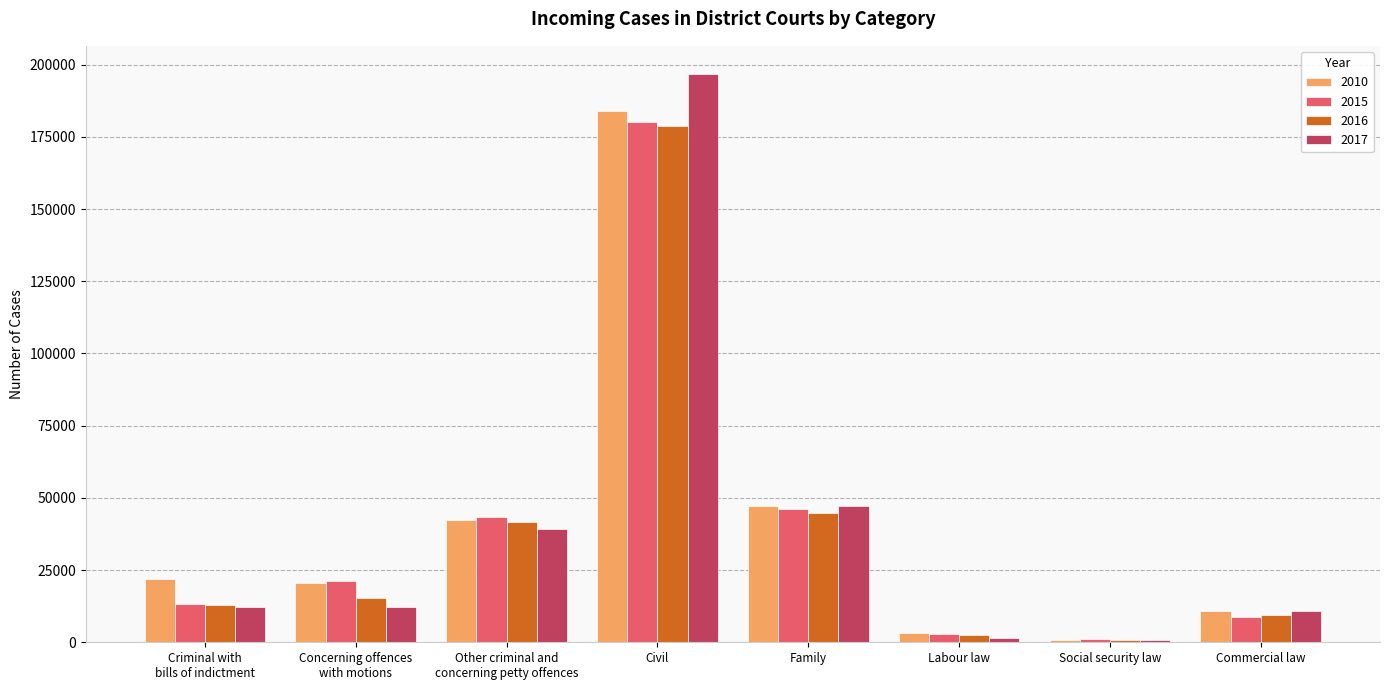

What is the greatest value displayed?

196656